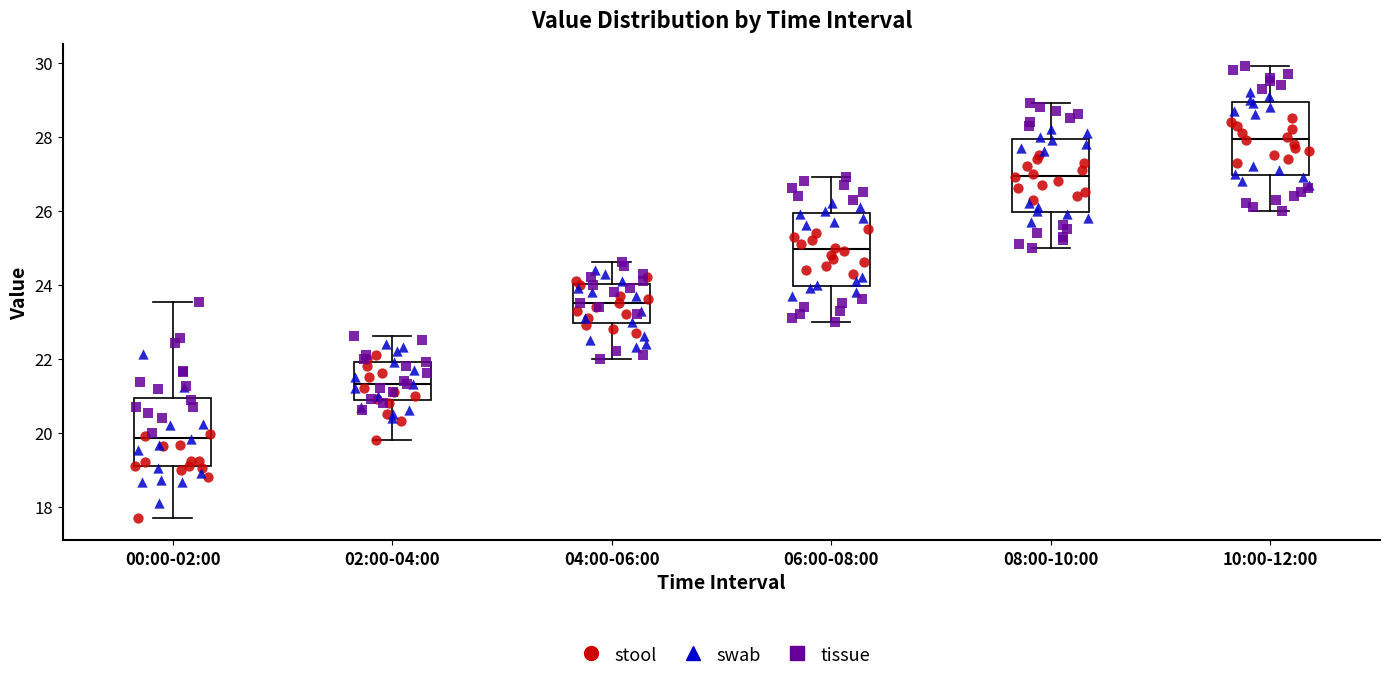

Reading left to right, read every box against the y-axis: the position of its median line, the range the box covers, and the ends of its whiskers. The values are not printed on the chart, so give them approximately, as read against the axis.

00:00-02:00: median 19.8, box 19.0 to 21.0, whiskers 17.8 to 23.6
02:00-04:00: median 21.4, box 20.8 to 22.0, whiskers 19.8 to 22.6
04:00-06:00: median 23.6, box 23.0 to 24.0, whiskers 22.0 to 24.6
06:00-08:00: median 25.0, box 24.0 to 26.0, whiskers 23.0 to 27.0
08:00-10:00: median 27.0, box 26.0 to 28.0, whiskers 25.0 to 29.0
10:00-12:00: median 28.0, box 27.0 to 29.0, whiskers 26.0 to 30.0